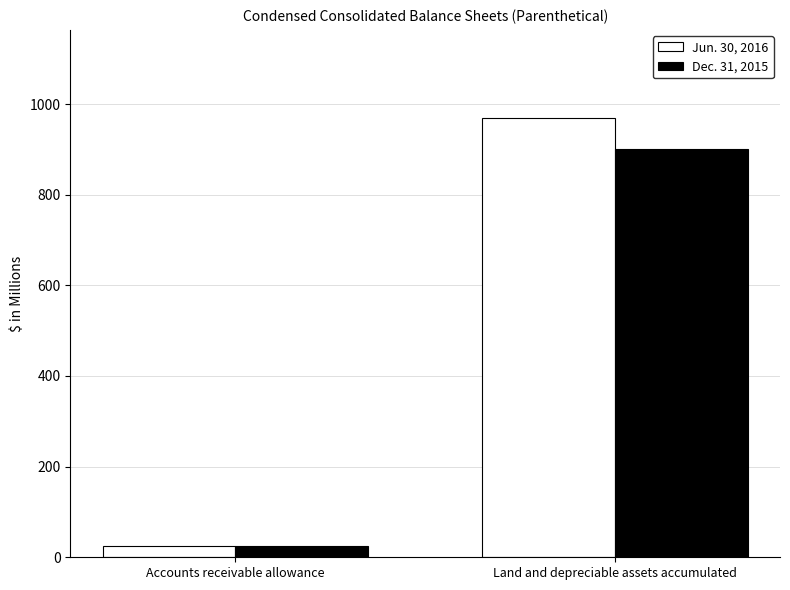

At which category does the chart reach its minimum across all series?

Accounts receivable allowance